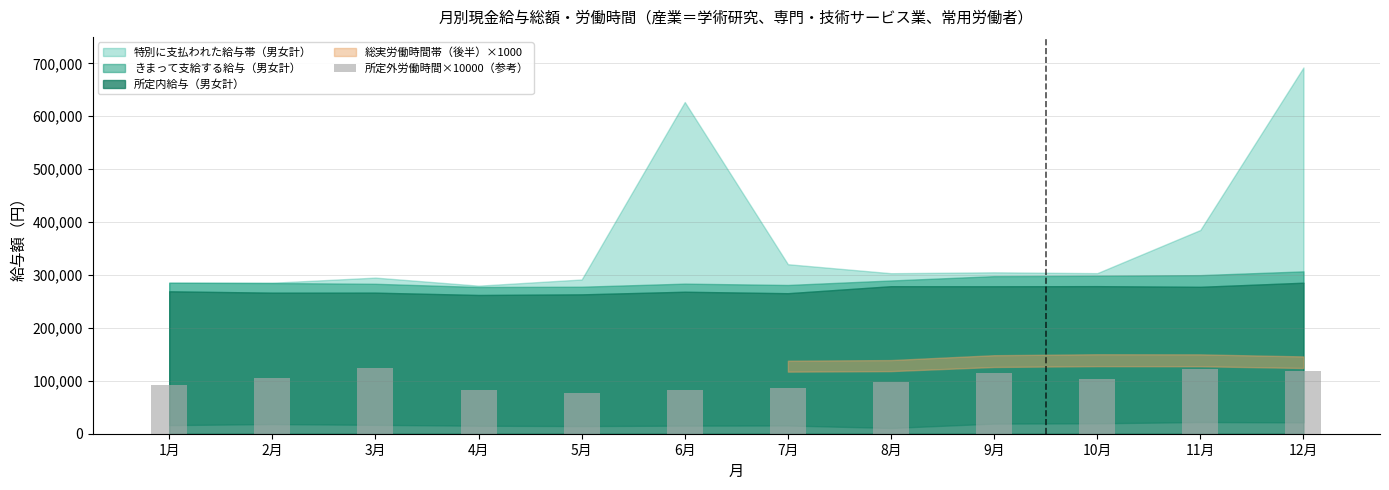

The value at 7月 is 86000. True or false?

True